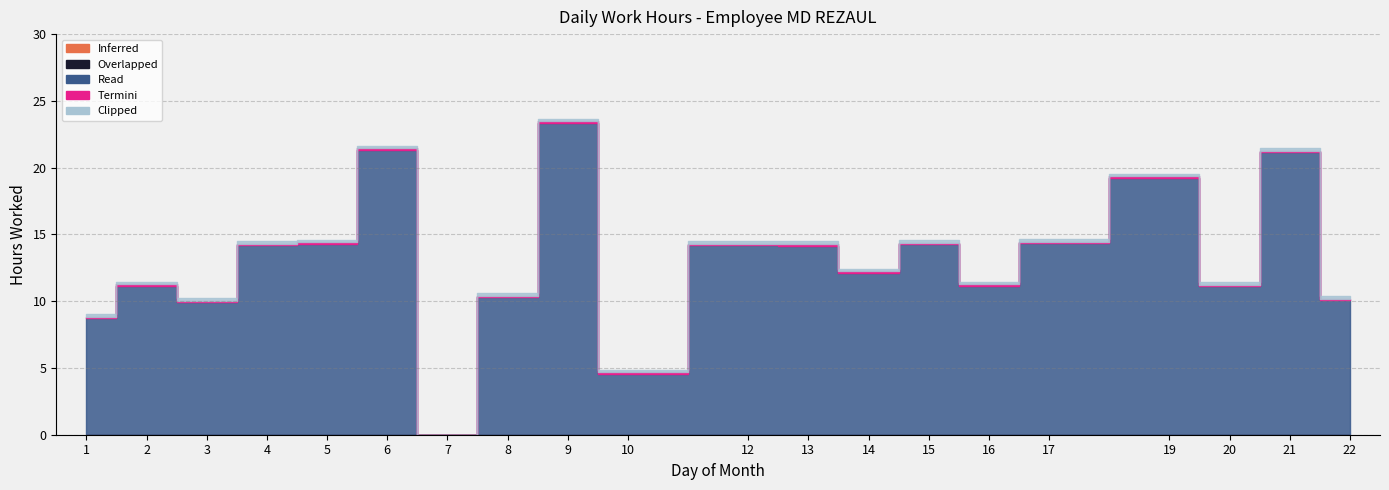

What is the value of the Termini point at the 13th from the left?

0.1